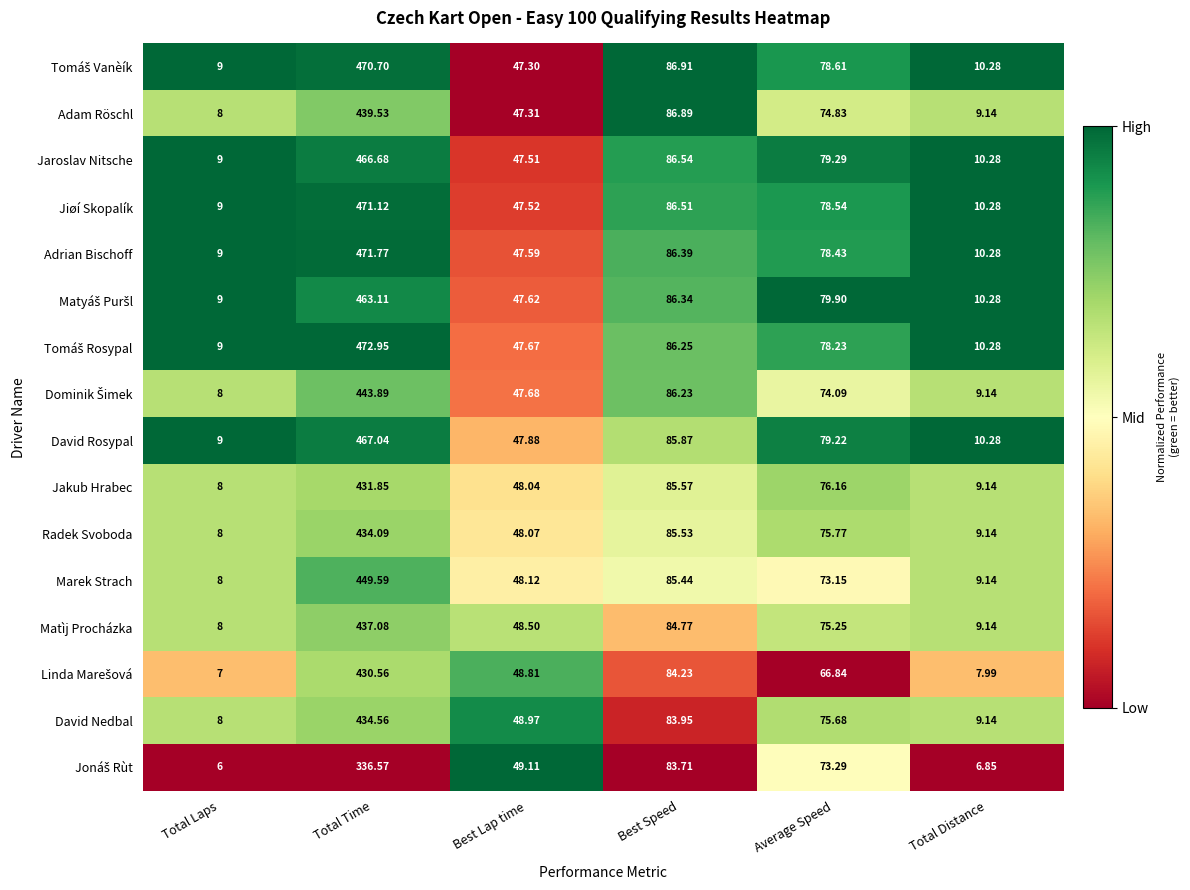

Which label corresponds to the smallest value in the chart?

Total Laps